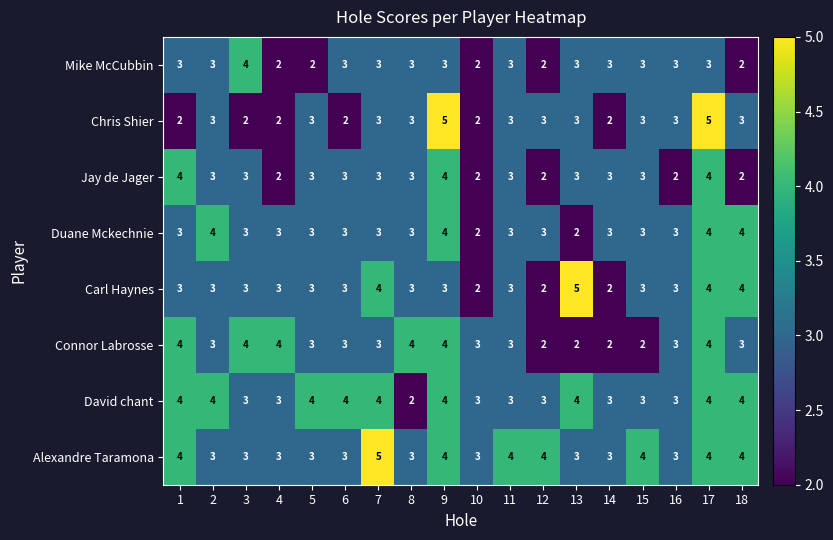

At which category is the sum across all series the highest?

17